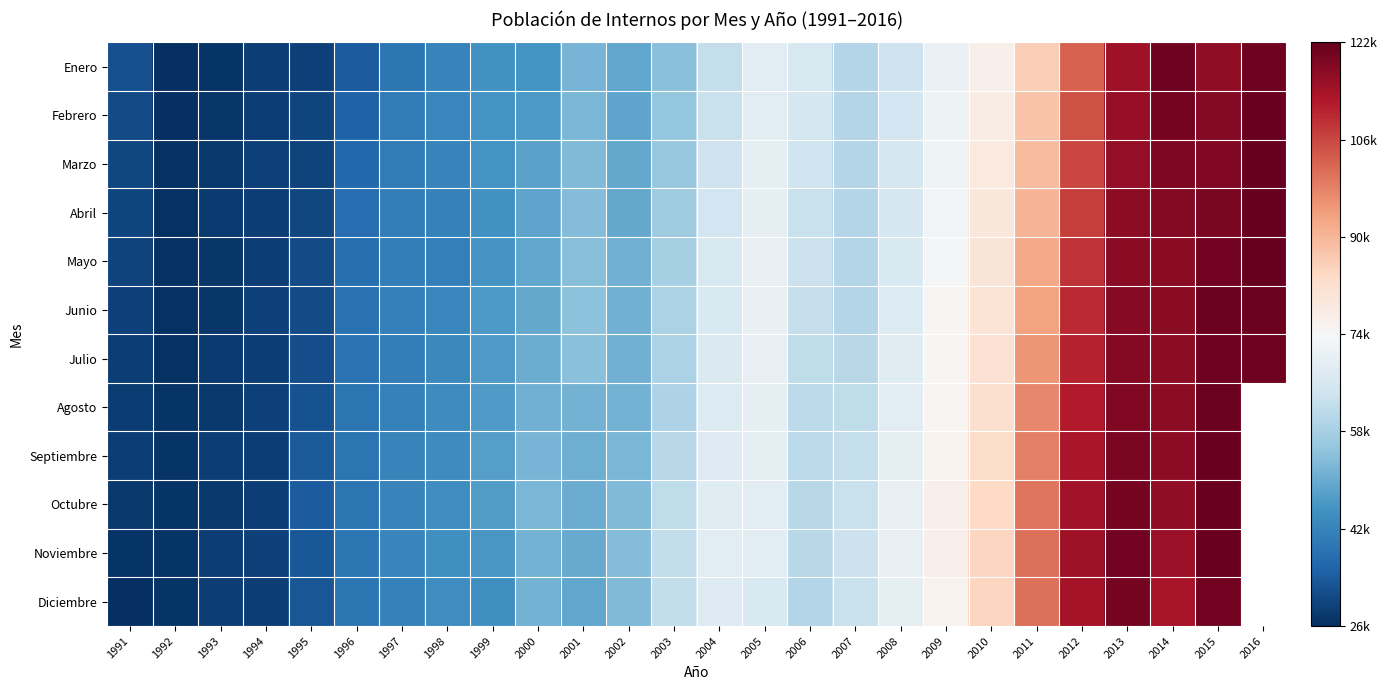

At which label does Diciembre first exceed 62277?

2004